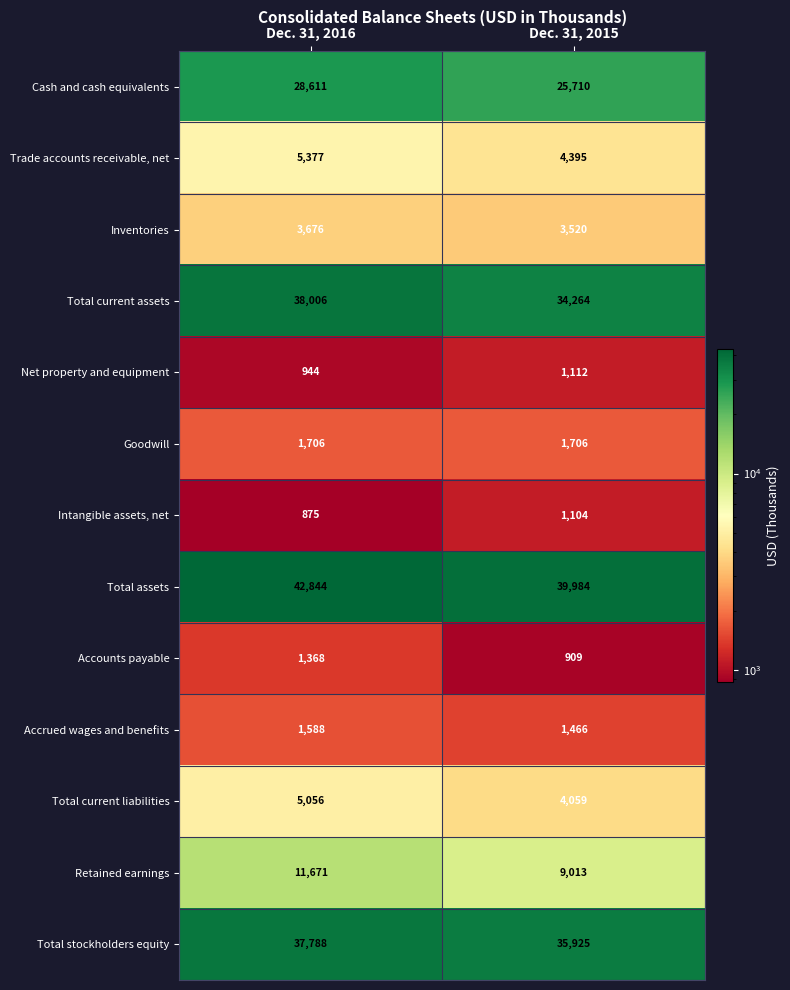

How many distinct data groups are displayed?

13